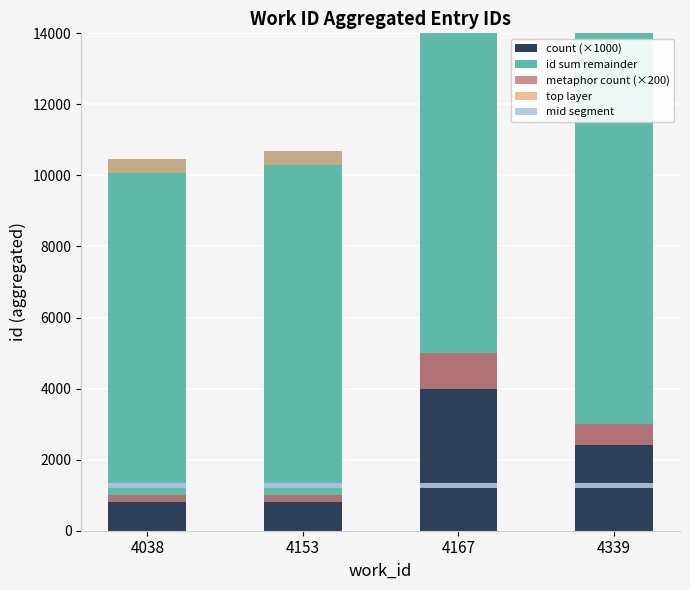

How many bars are there in each group?

5